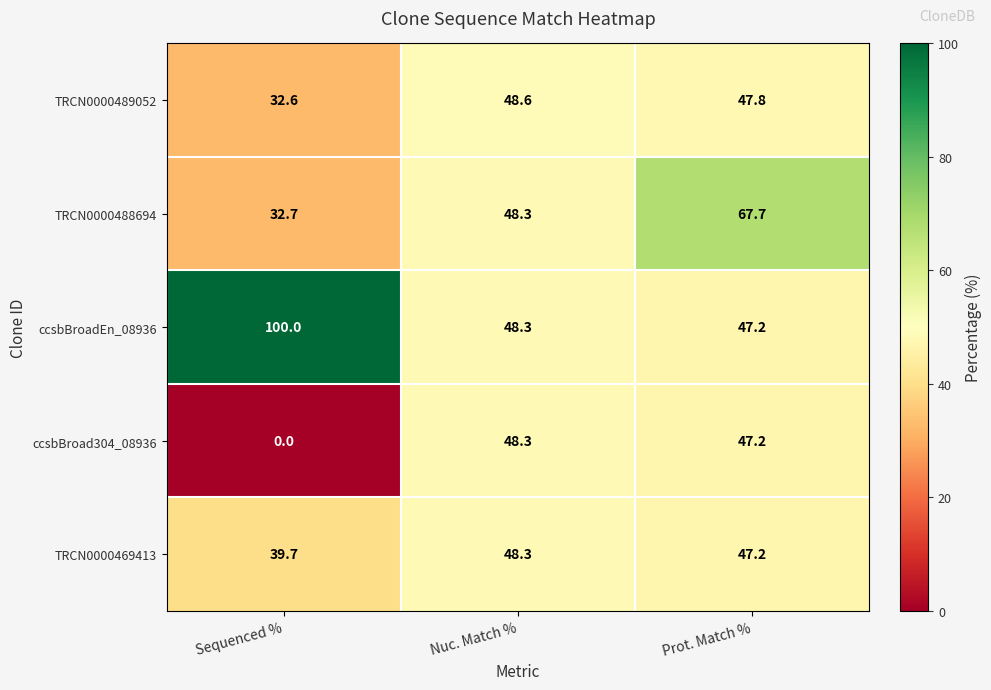

Which series has the largest total across all categories?

ccsbBroadEn_08936